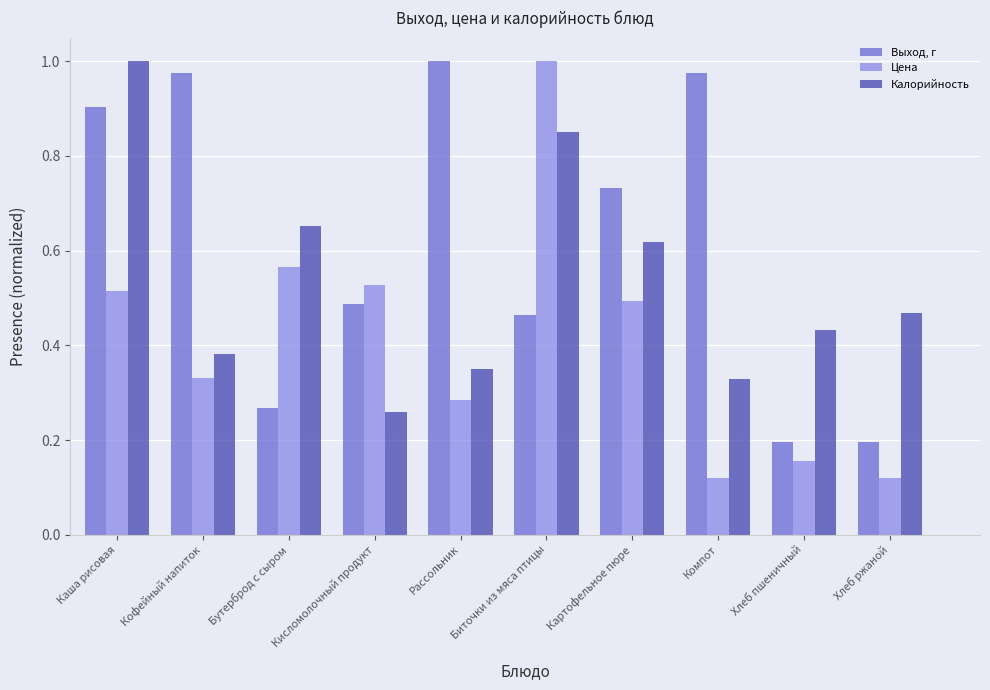

What is the sum of the Калорийность values at Каша рисовая and Компот?

1.3